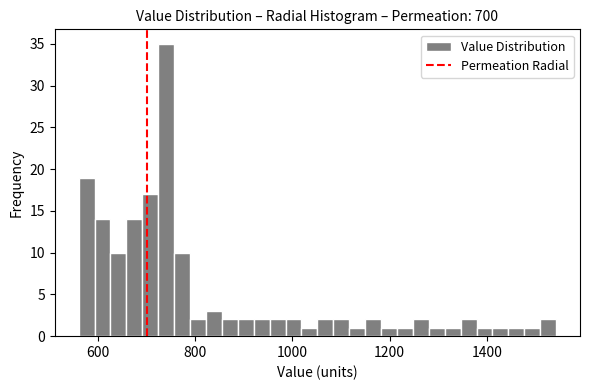

Around what value on the x-axis is the tallest bar? Give the approximate position of its centre, as read against the axis.

740